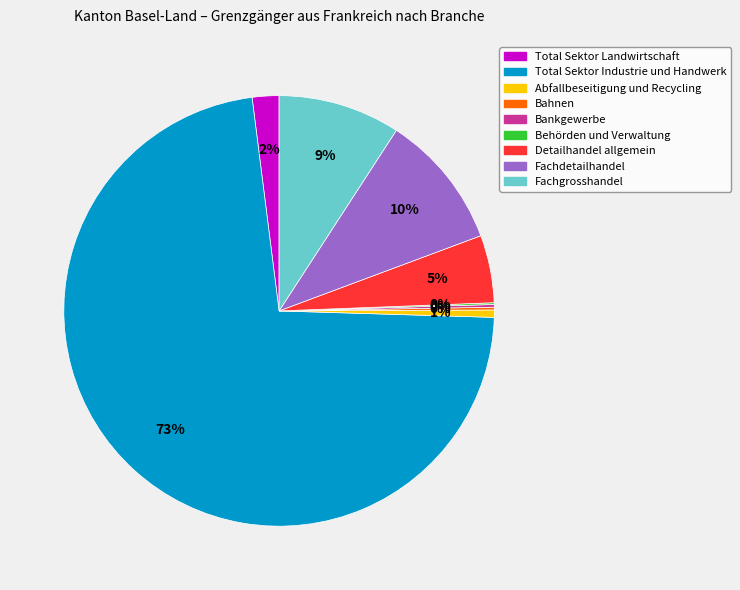

Do Detailhandel allgemein and Total Sektor Industrie und Handwerk together represent more than half of the pie?

Yes